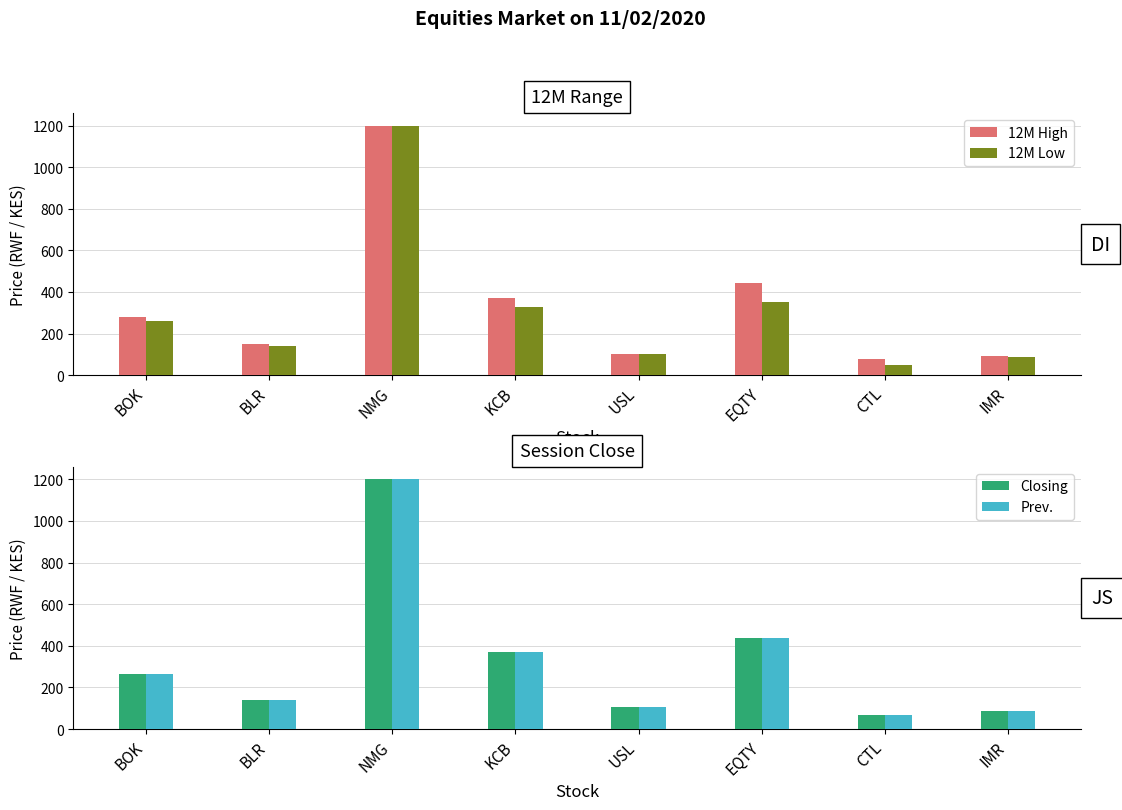

Reading left to right, transcribe all the data shown in this chart.

12M High: 278	150	1200	370	104	445	80	91
12M Low: 259	139	1200	330	104	350	50	89
Closing: 265	139	1200	370	104	440	70	89
Prev.: 265	139	1200	370	104	440	70	89